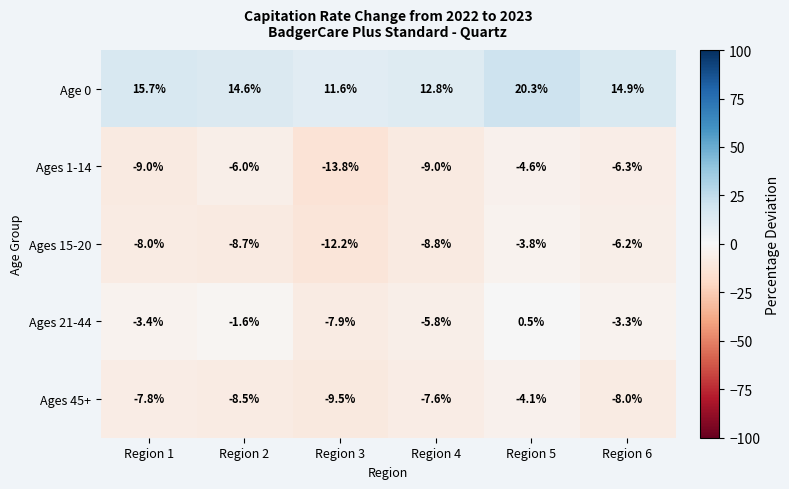

What is the difference between the highest and lowest values at Region 5?

24.9